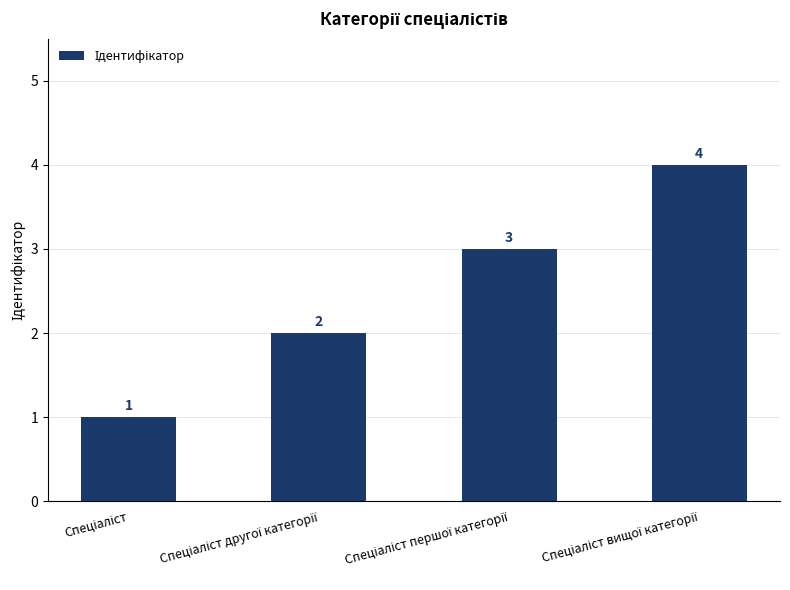

Count the values in the range 2 to 4.

3